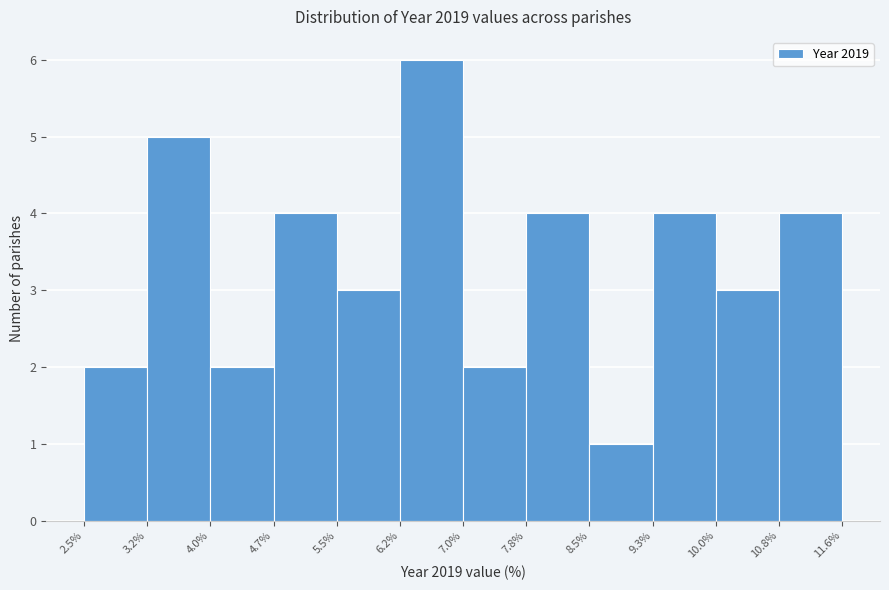

Reading left to right, list every bar in this chart as the range it spans on the x-axis followed by its height. The values are not printed on the chart, so give them approximately, as read against the axis.

2.5% to 3.2%: 2
3.2% to 4.0%: 5
4.0% to 4.7%: 2
4.7% to 5.5%: 4
5.5% to 6.2%: 3
6.2% to 7.0%: 6
7.0% to 7.8%: 2
7.8% to 8.5%: 4
8.5% to 9.3%: 1
9.3% to 10.0%: 4
10.0% to 10.8%: 3
10.8% to 11.6%: 4